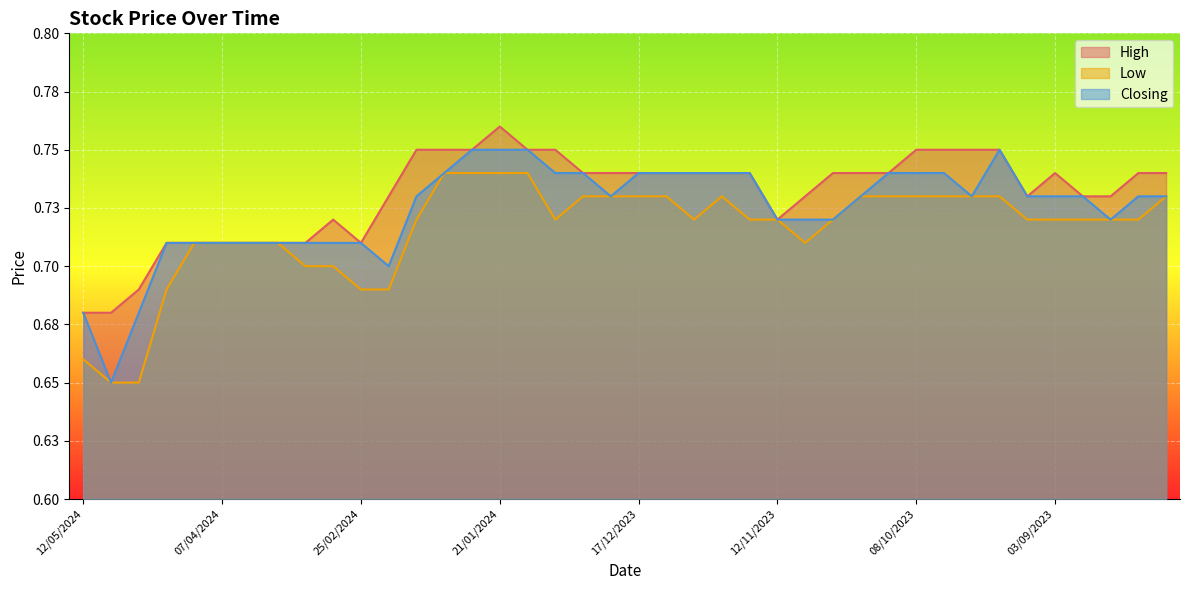

What is the lowest value of the Low series?

0.7